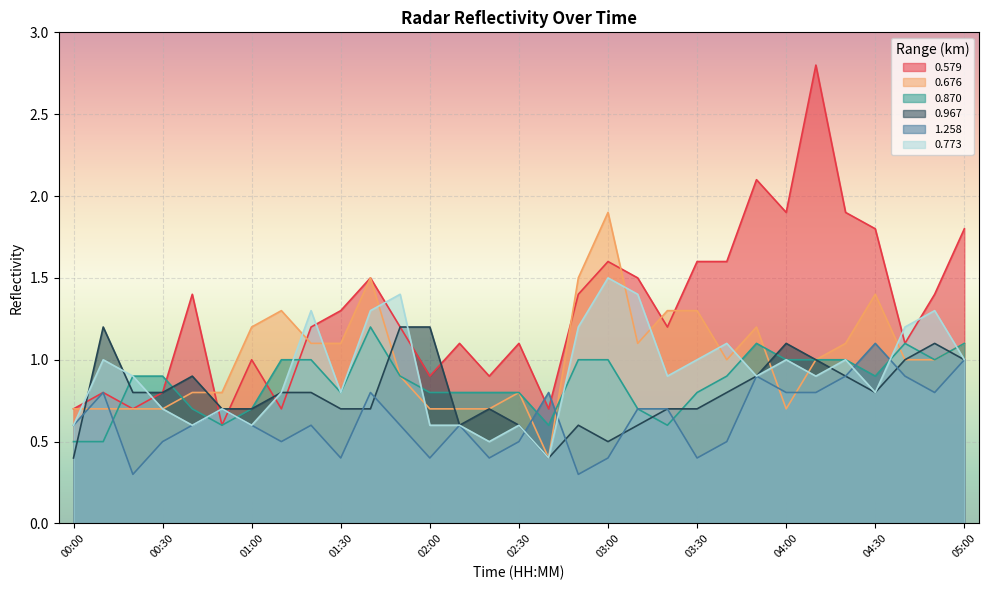

How many interior local peaks does the 0.773 series have?

10